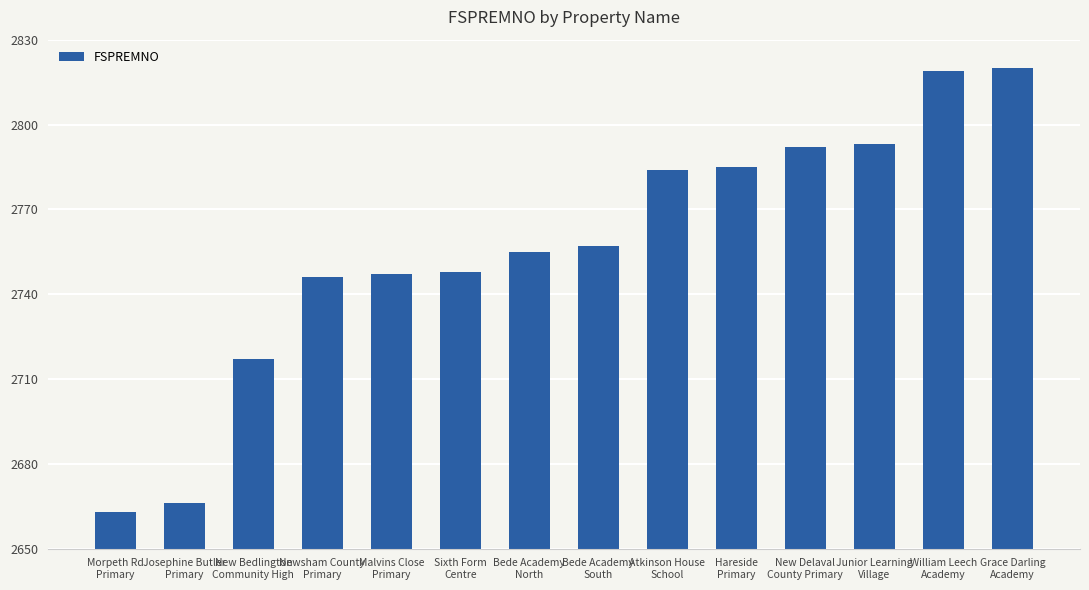

Reading right to left, what are all the values shown in this chart?

2820	2819	2793	2792	2785	2784	2757	2755	2748	2747	2746	2717	2666	2663